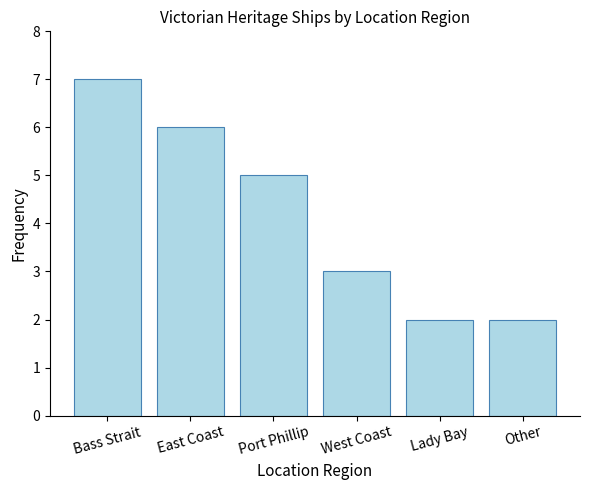

Reading left to right, transcribe all the data shown in this chart.

Bass Strait=7	East Coast=6	Port Phillip=5	West Coast=3	Lady Bay=2	Other=2